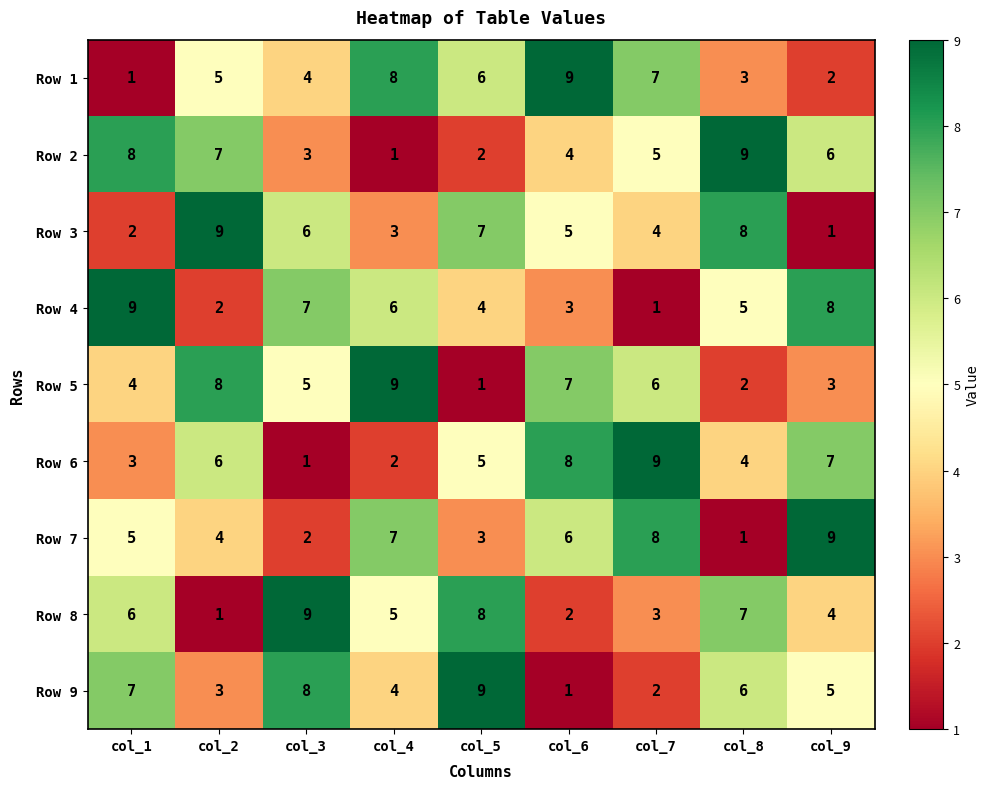

What is the difference between the highest and lowest values at col_7?

8